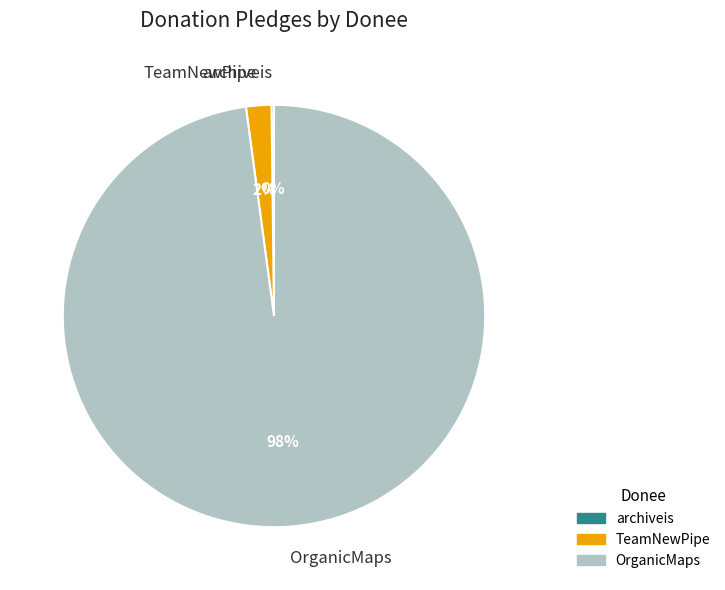

Which category has the biggest portion of the pie?

OrganicMaps